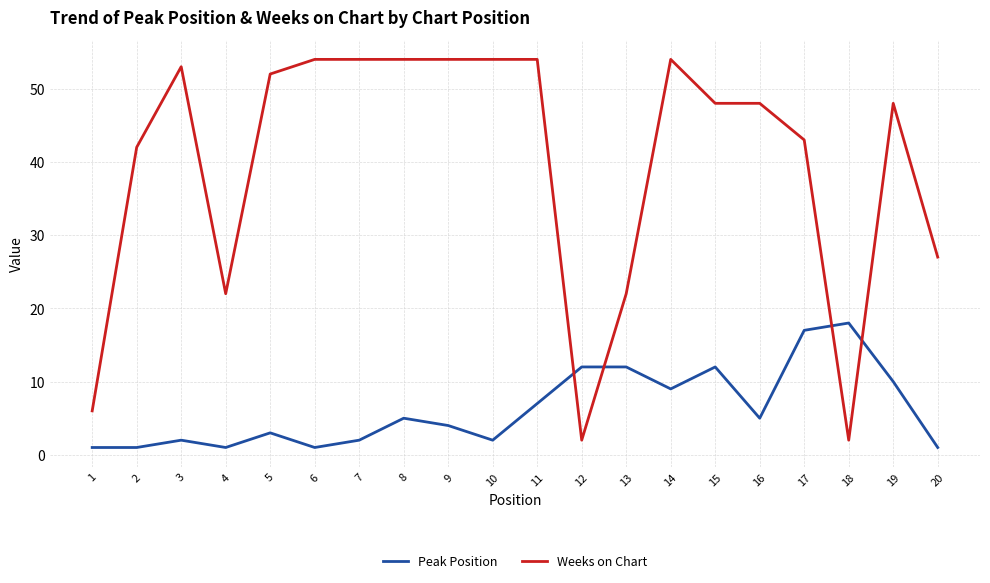

What is the maximum value for Weeks on Chart?

54